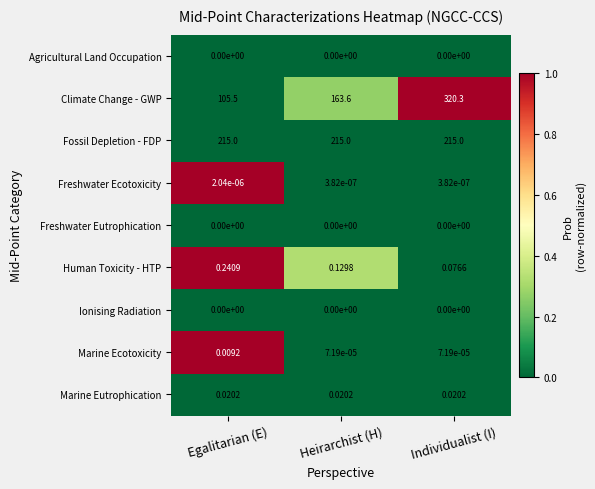

Which category has the highest value in the Marine Ecotoxicity series?

Egalitarian (E)